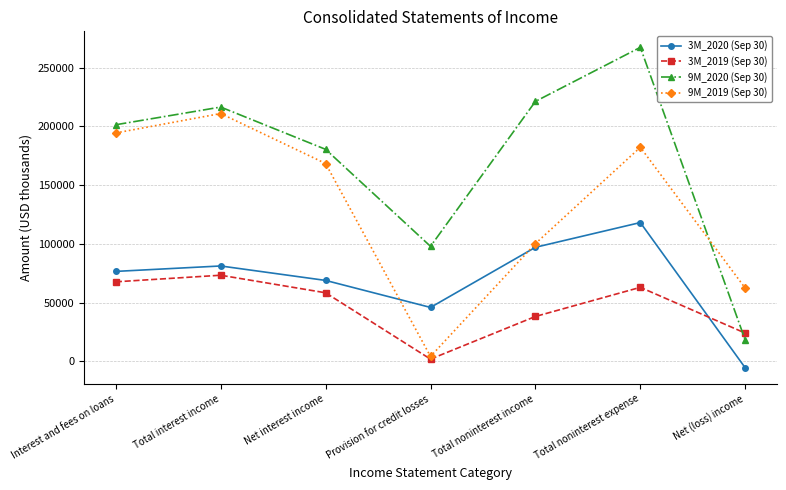

The value of 3M_2020 (Sep 30) at Net interest income is 68828. True or false?

True